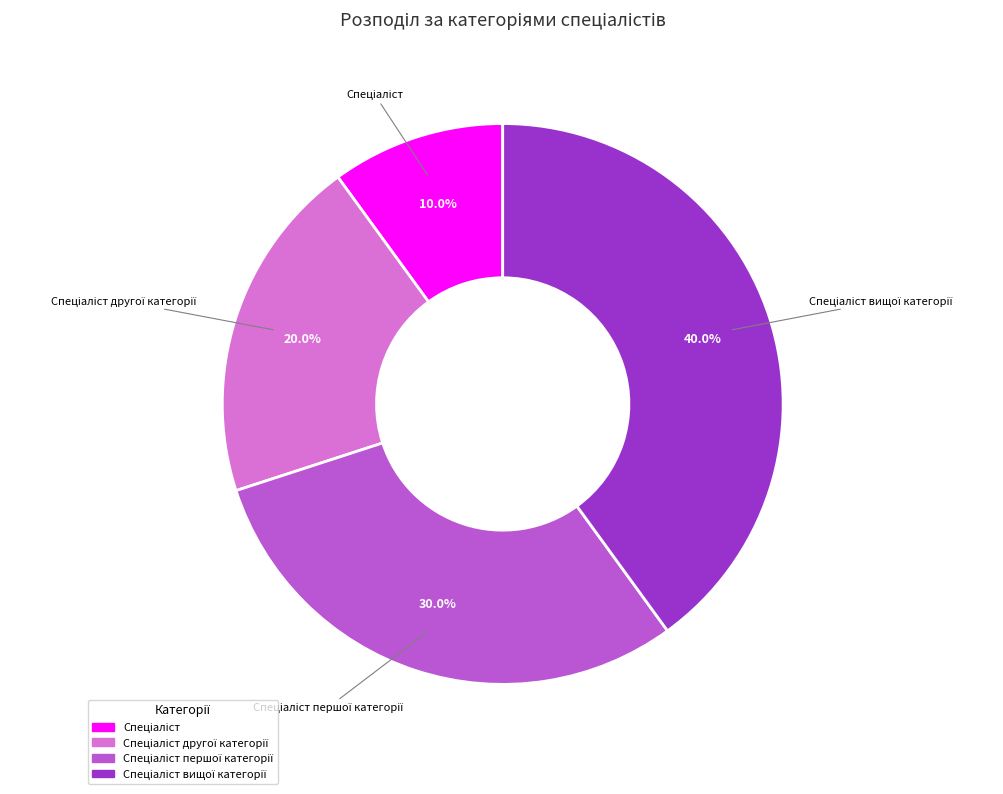

Is there any slice that represents more than half of the pie?

No